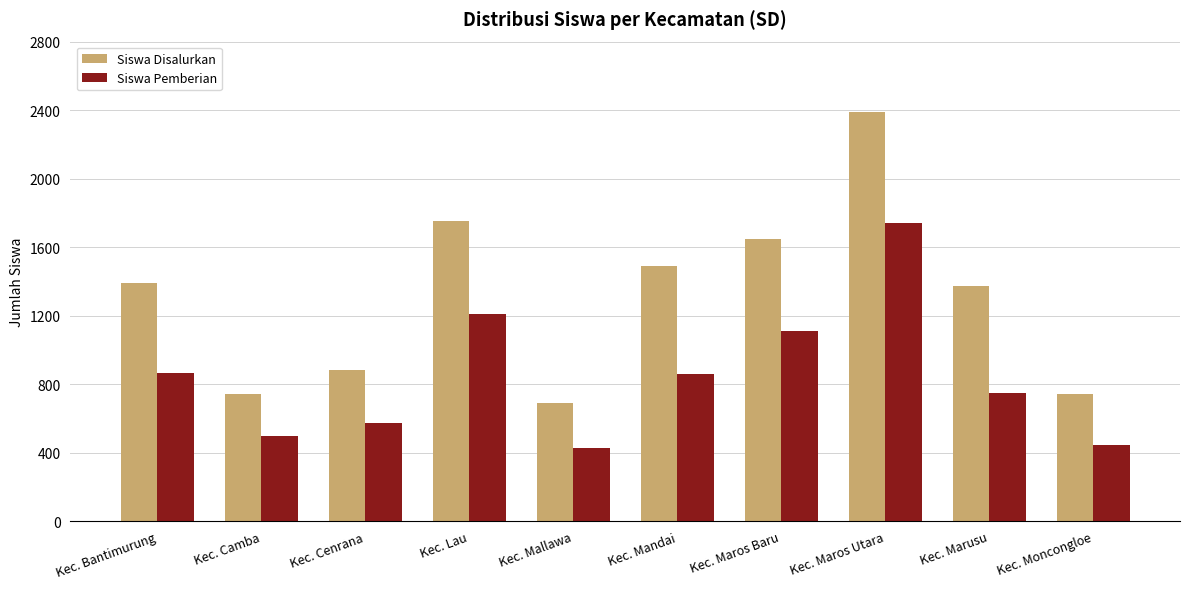

What is the difference between the maximum and minimum values in the Siswa Pemberian series?

1315